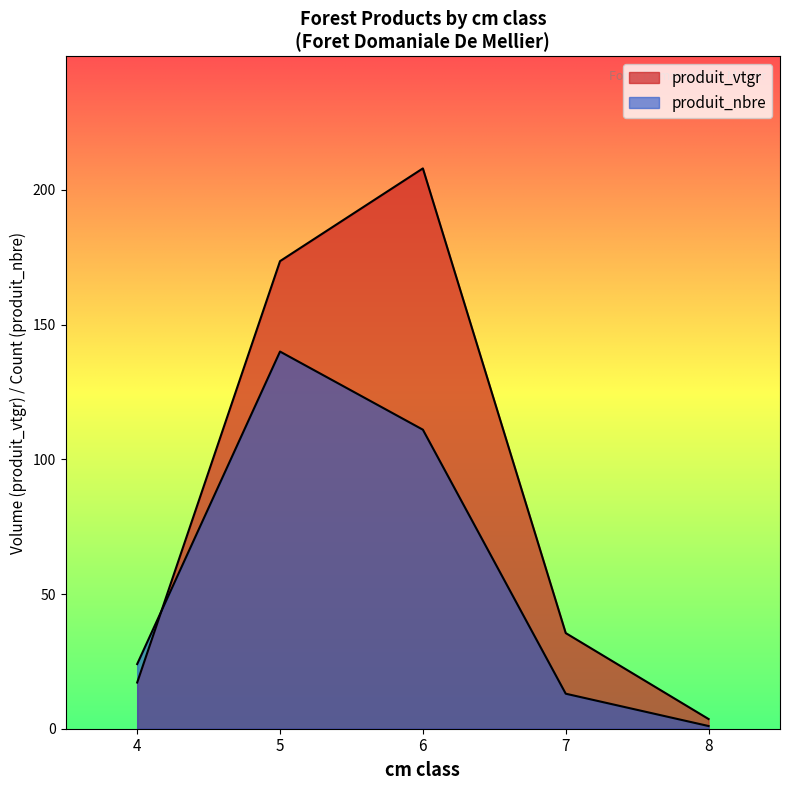

Which series has the widest spread of values?

produit_vtgr